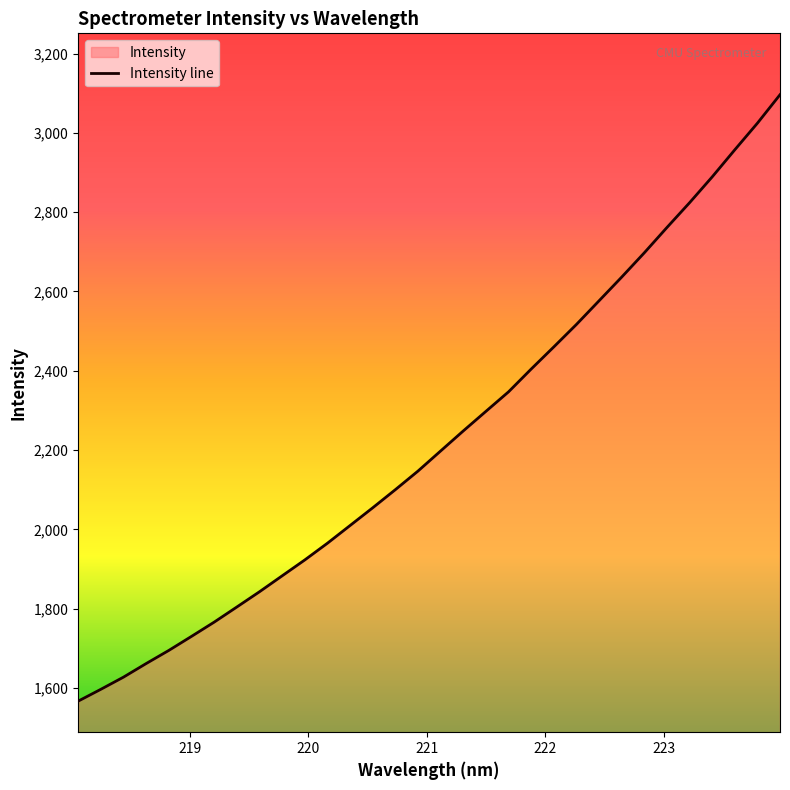

What is the smallest value displayed?

1566.6